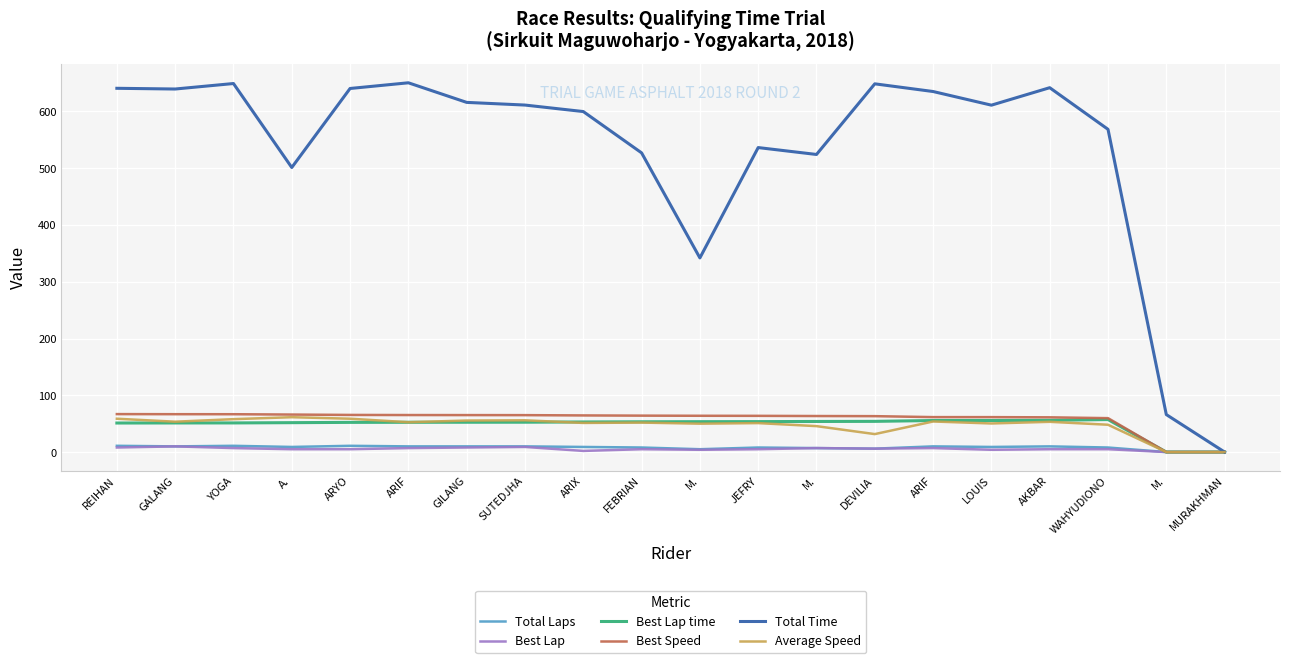

How many lines are shown in the chart?

6